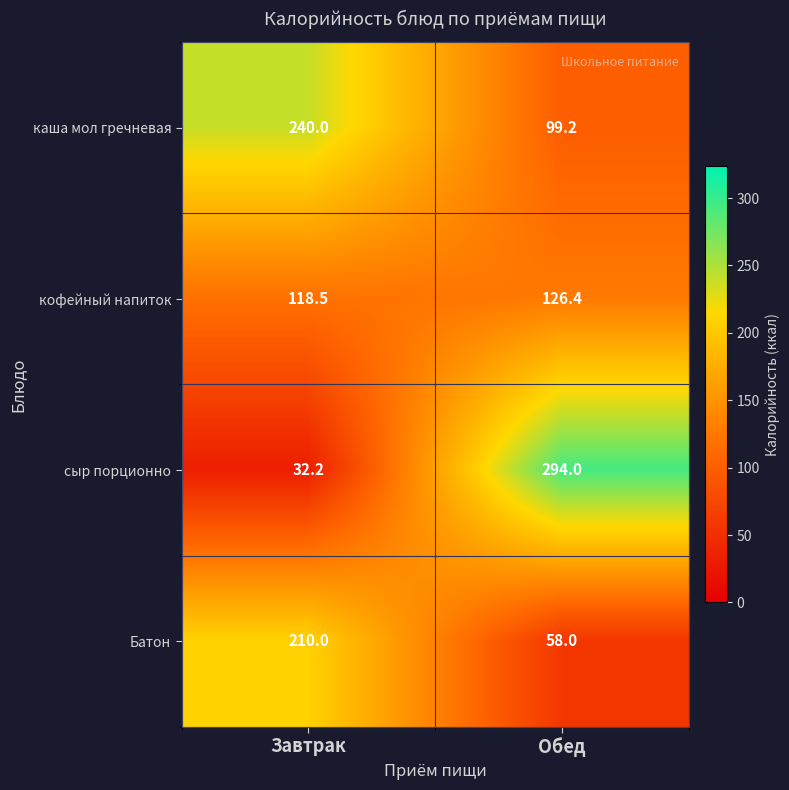

What is the average value of the каша мол гречневая series?

169.6